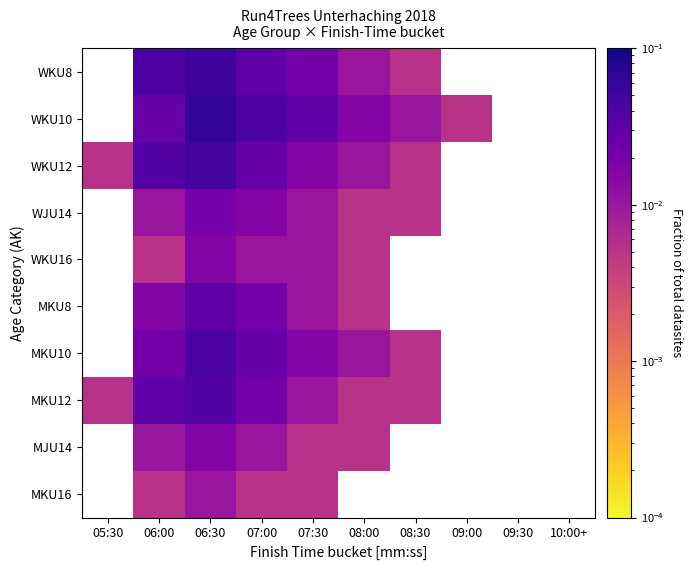

How many categories are shown in the chart?

10